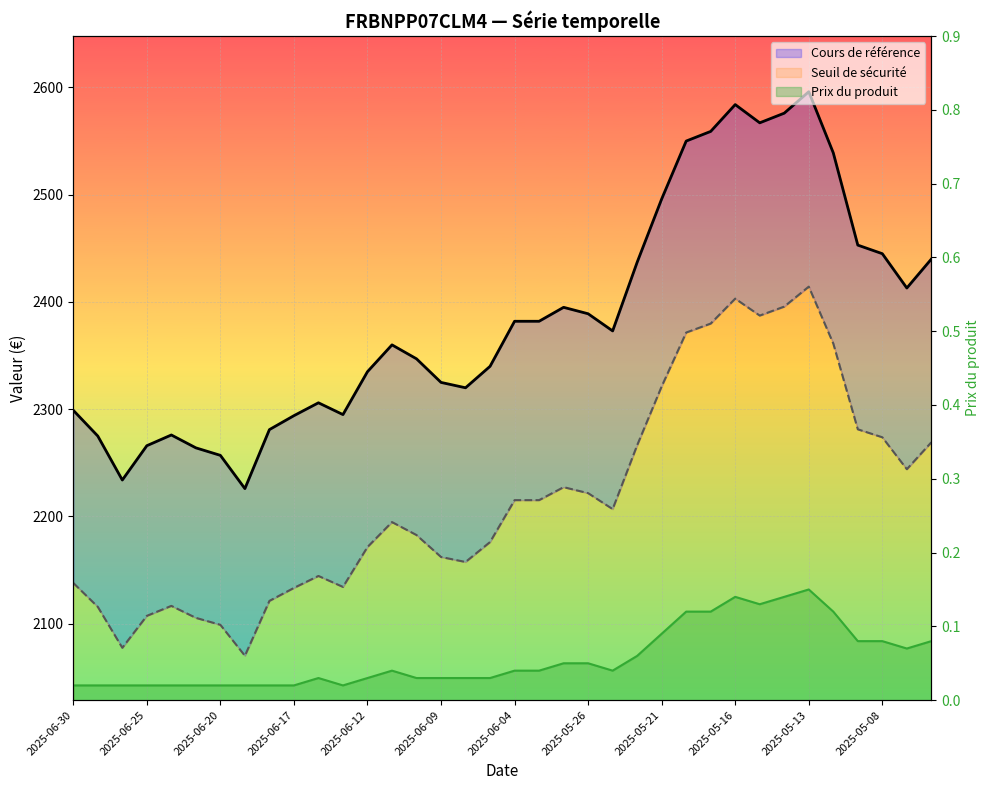

What value does the Seuil de sécurité series have at 2025-06-13?

2134.3